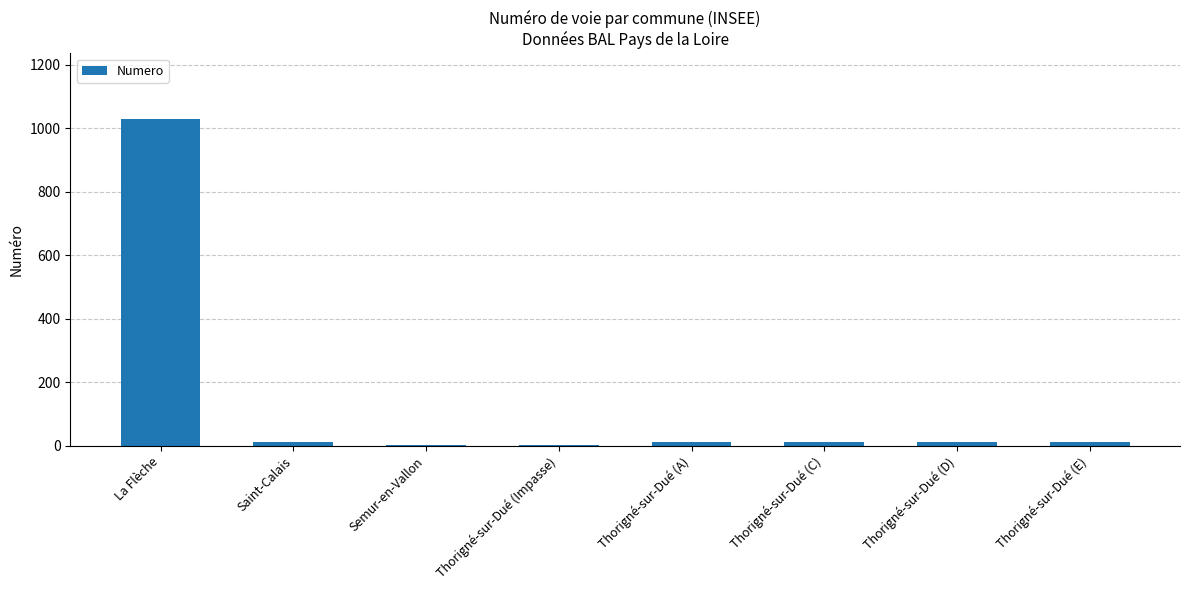

Which category has the highest value across all series?

La Flèche